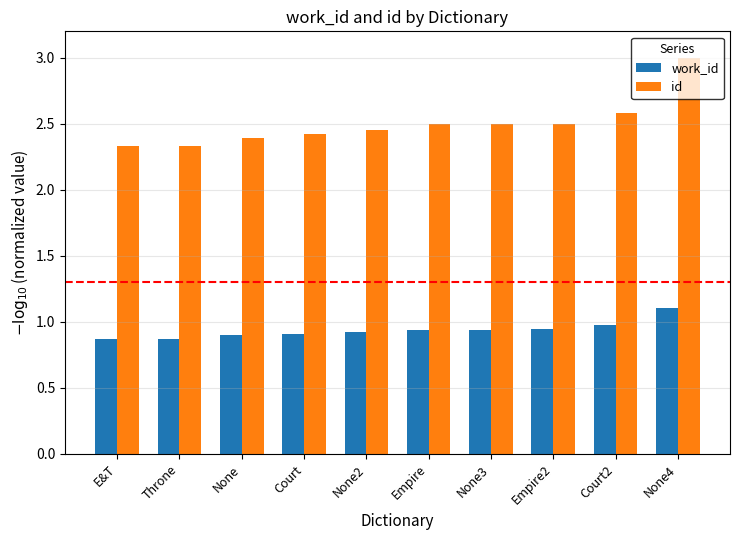

What is the difference between the maximum and minimum values in the id series?

0.7